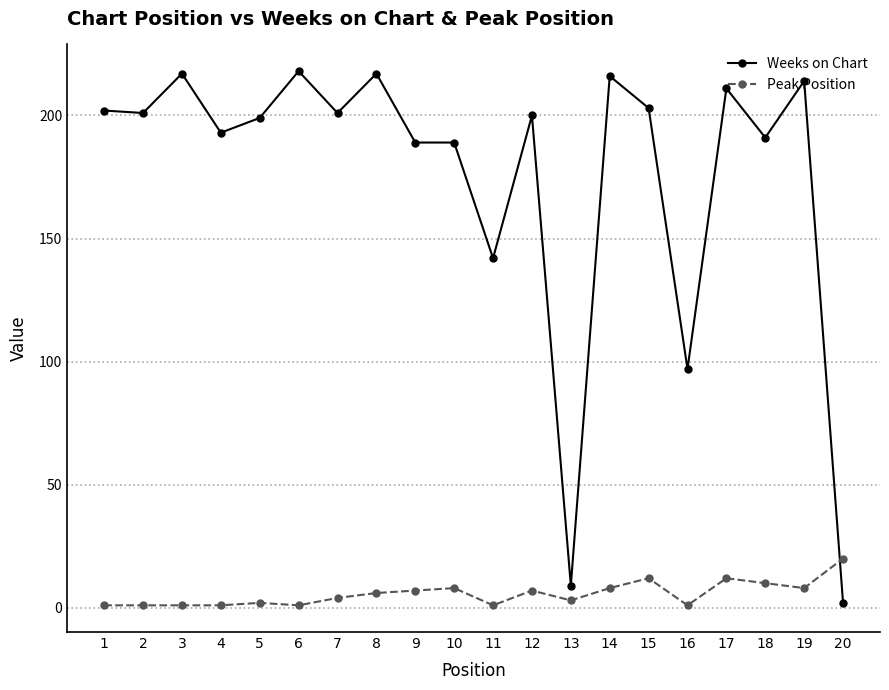

Reading left to right, extract all data points from this chart.

Weeks on Chart: 1=202	2=201	3=217	4=193	5=199	6=218	7=201	8=217	9=189	10=189	11=142	12=200	13=9	14=216	15=203	16=97	17=211	18=191	19=214	20=2
Peak Position: 1=1	2=1	3=1	4=1	5=2	6=1	7=4	8=6	9=7	10=8	11=1	12=7	13=3	14=8	15=12	16=1	17=12	18=10	19=8	20=20